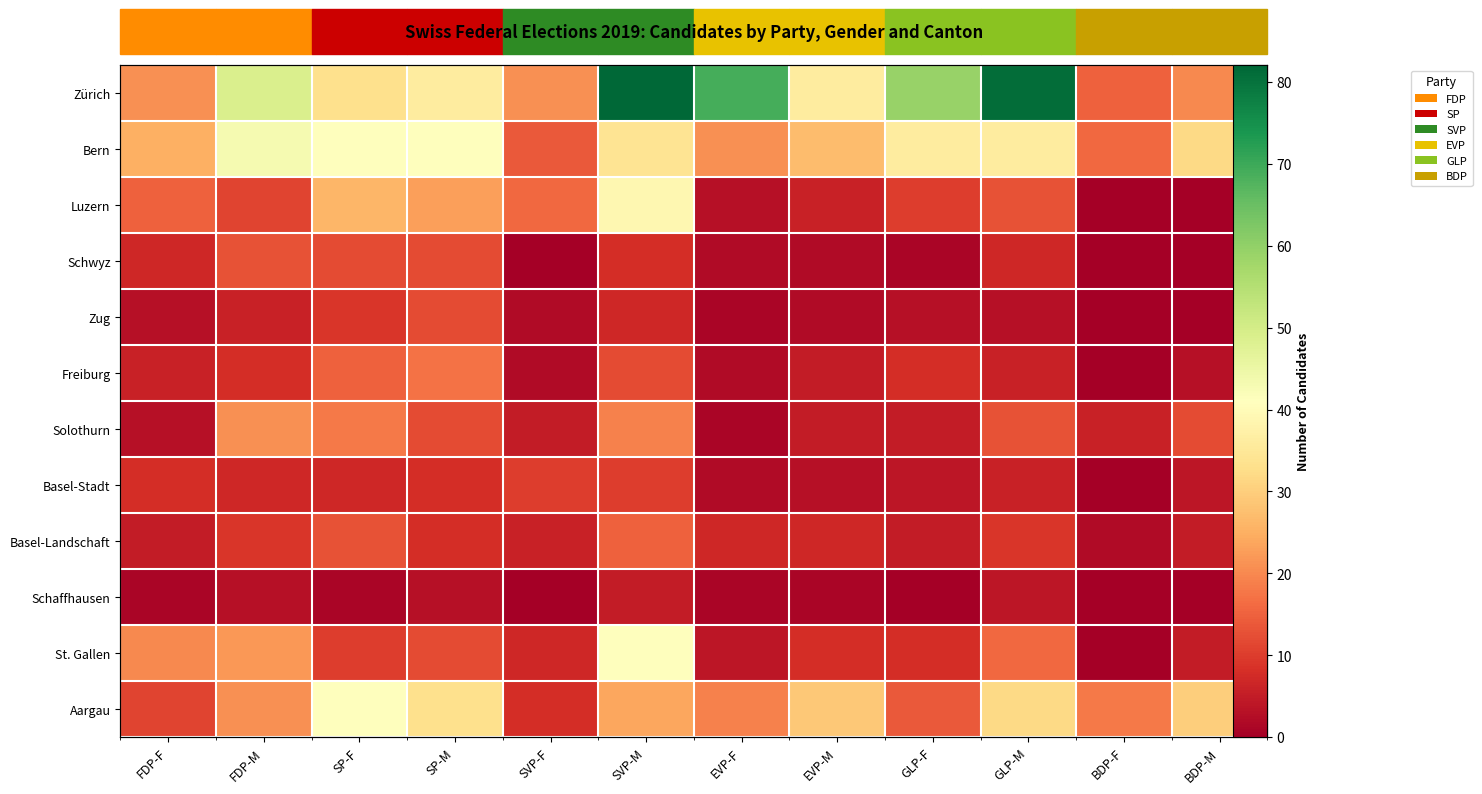

The Freiburg series shows 30 at SP-M. True or false?

False